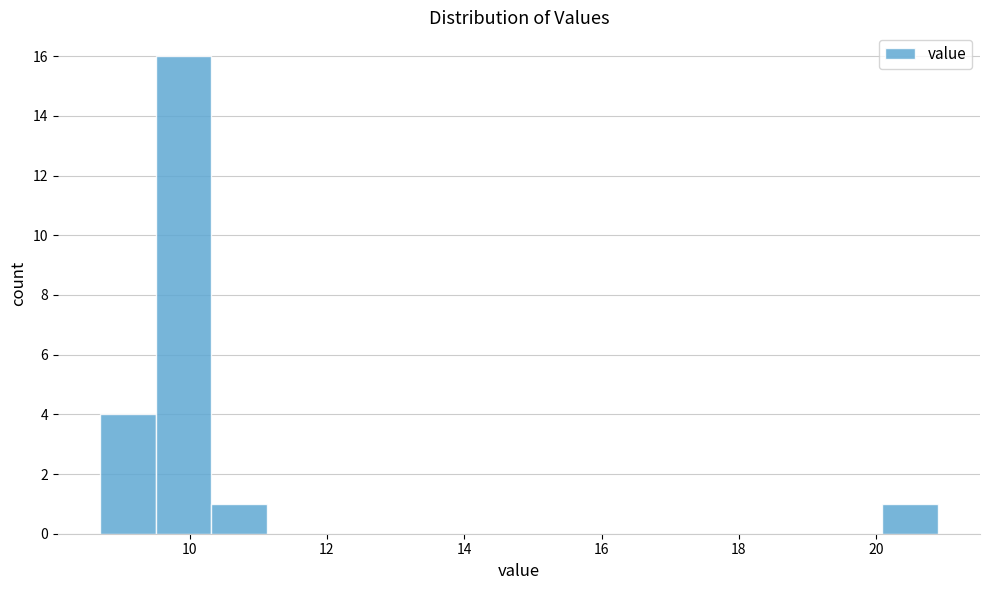

How tall is the bar that spans 8.6 to 9.6 on the x-axis? Neither the bar edges nor the heights are printed on the chart, so give them approximately, as read against the axes.

4